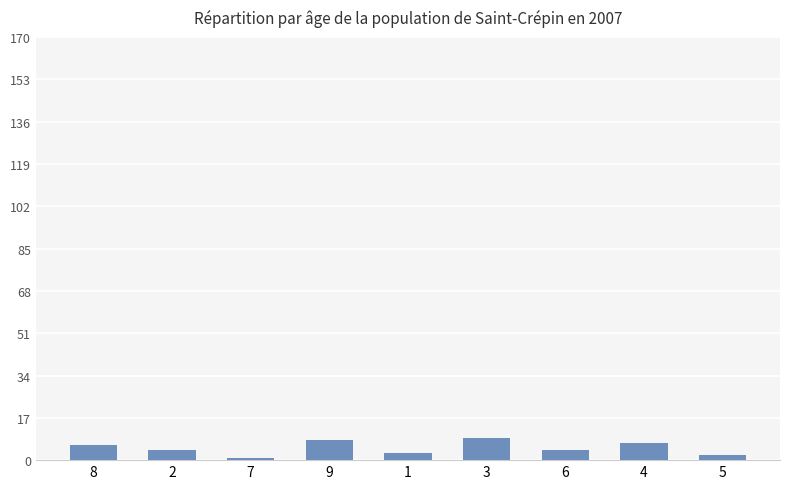

Reading left to right, what are all the values shown in this chart?

6	4	1	8	3	9	4	7	2